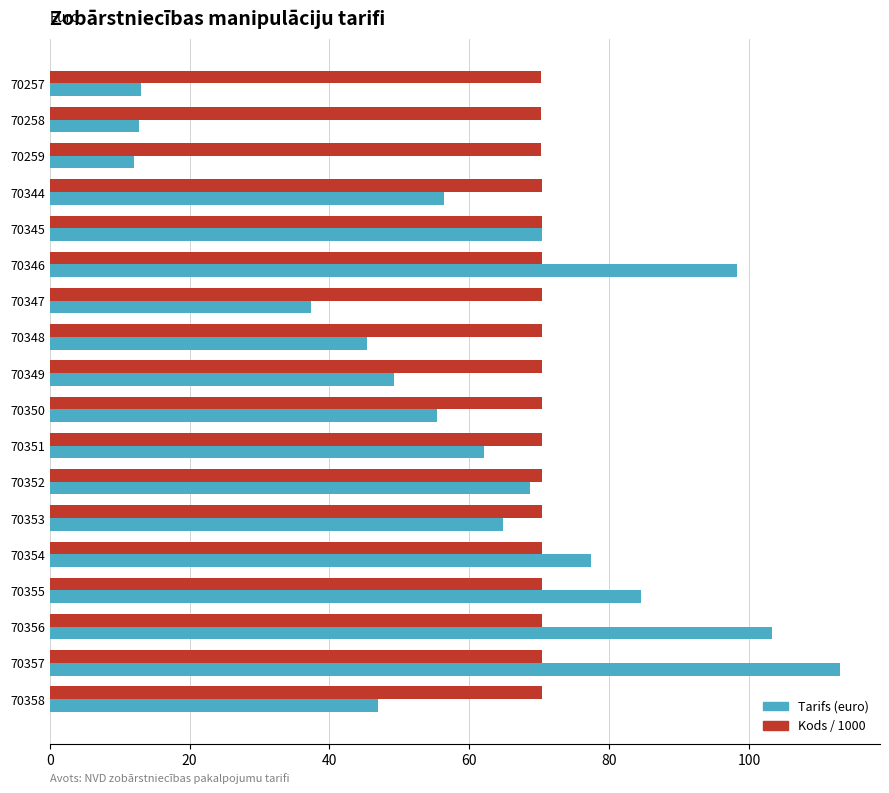

What is the lowest value of the Tarifs (euro) series?

12.1